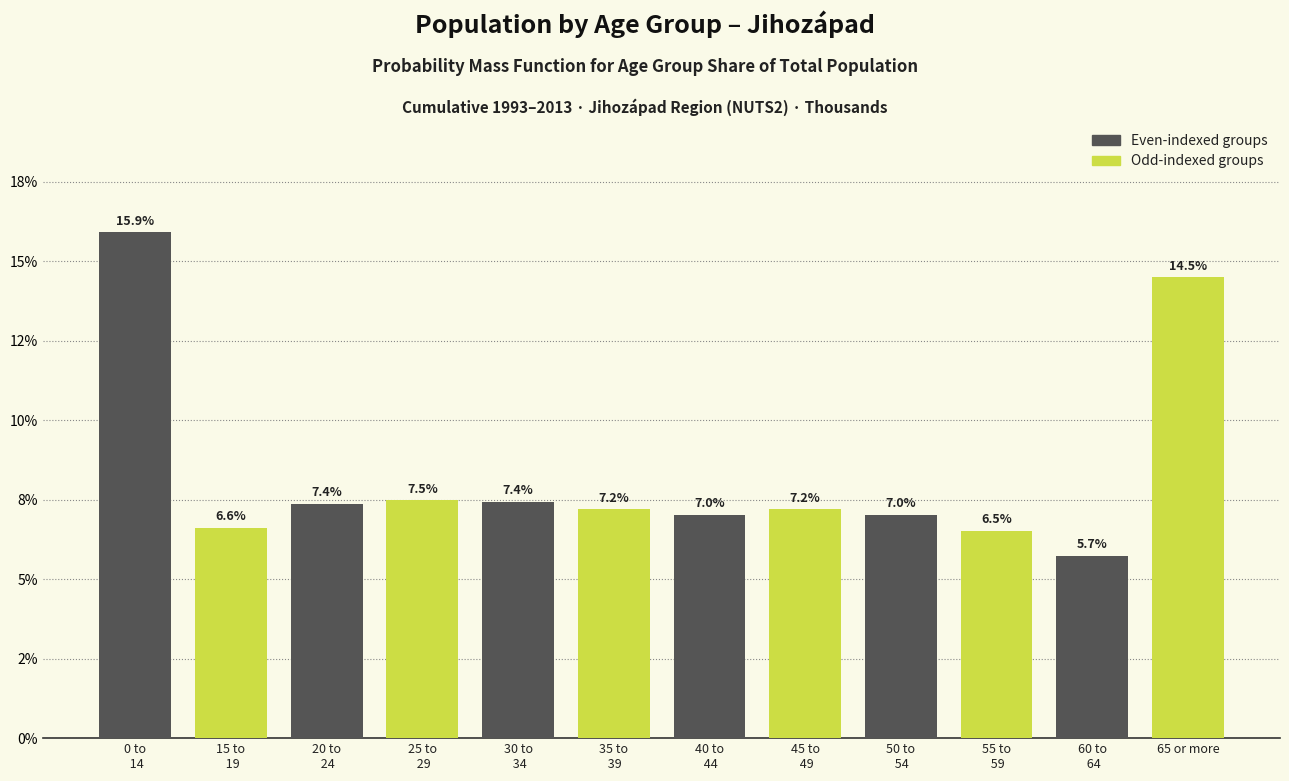

Does the chart contain any negative values?

No